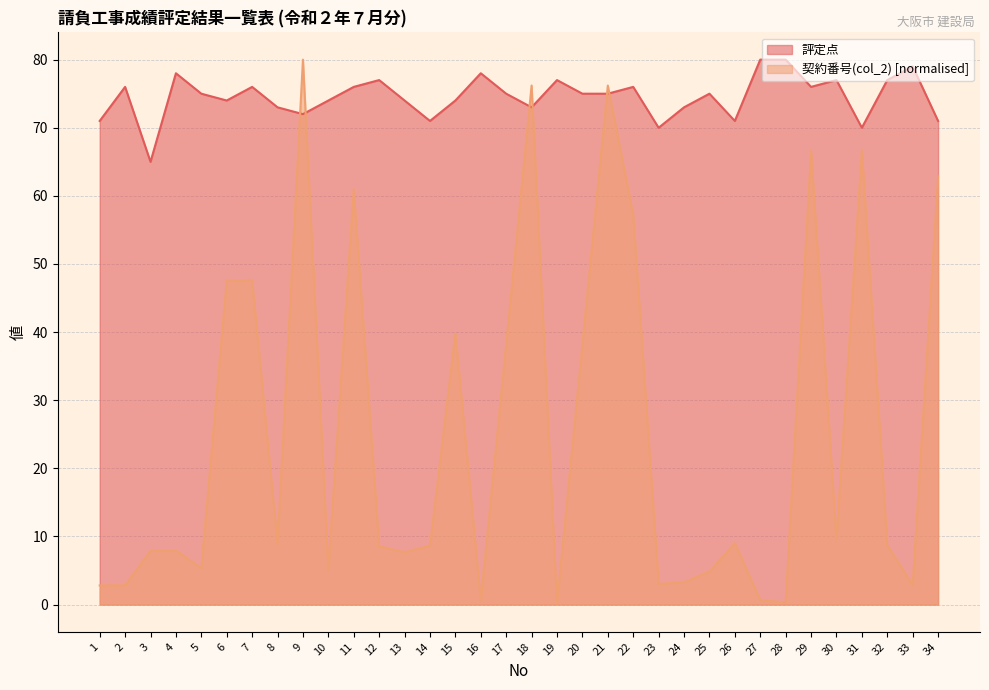

At which label does 評定点 reach its minimum?

3